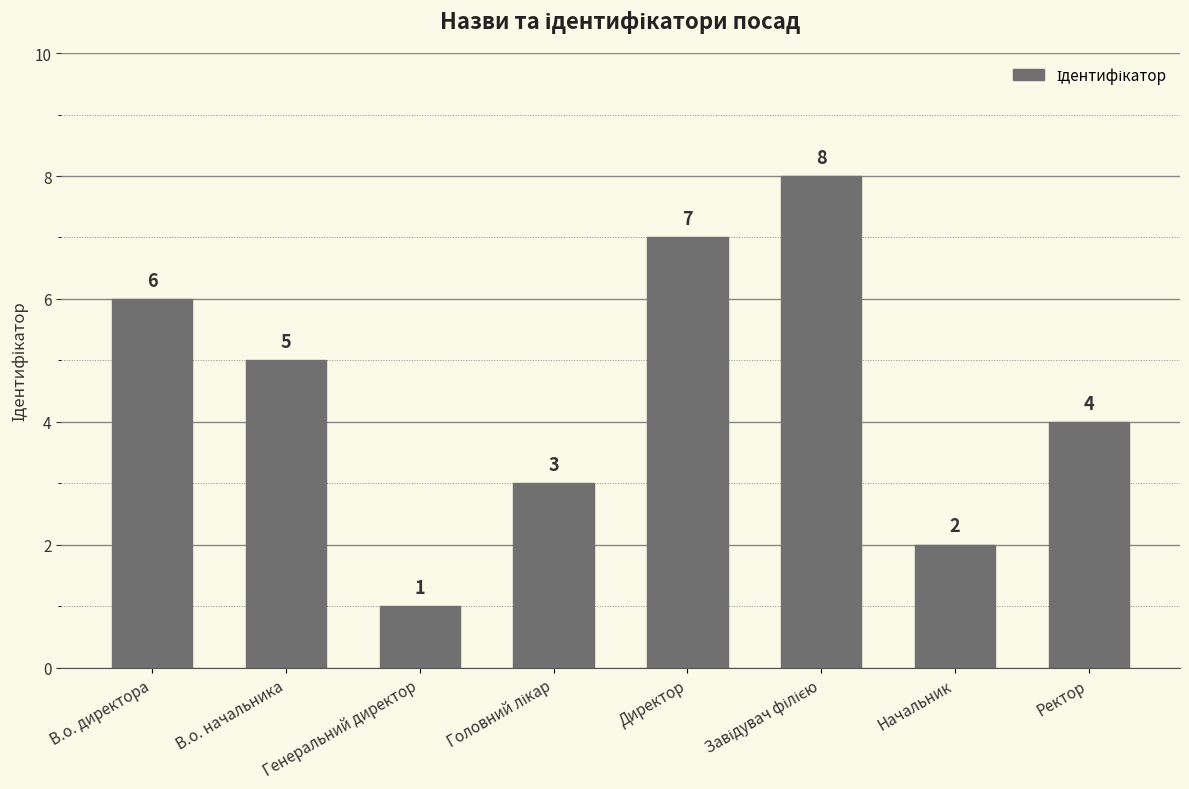

What is the difference between the maximum and minimum values?

7